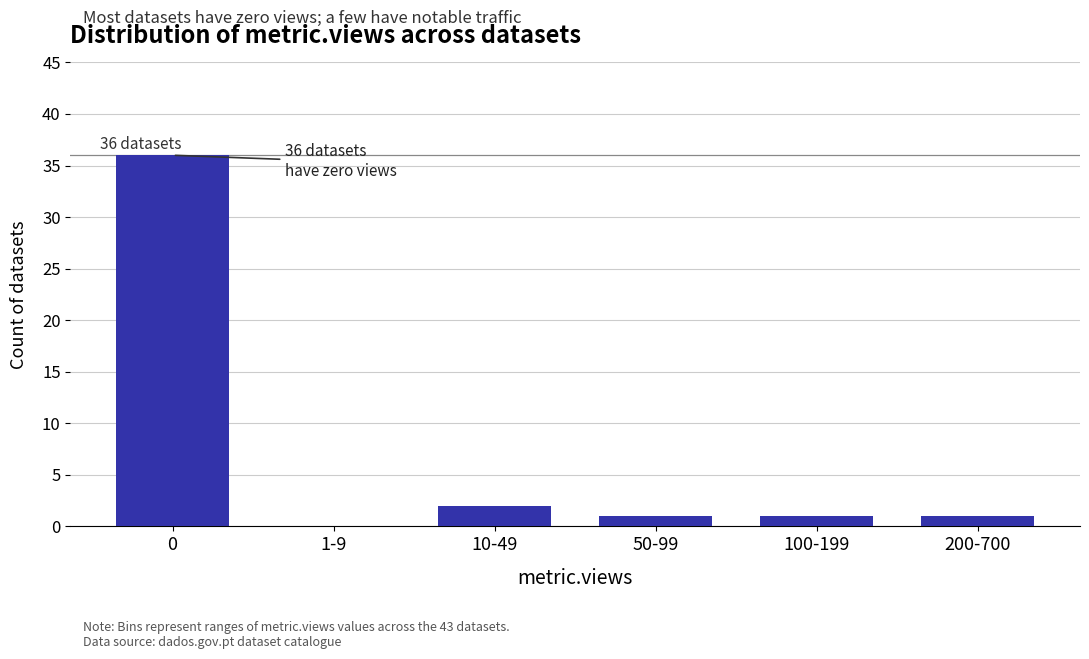

Reading left to right, transcribe all the data shown in this chart.

0=36	1-9=0	10-49=2	50-99=1	100-199=1	200-700=1